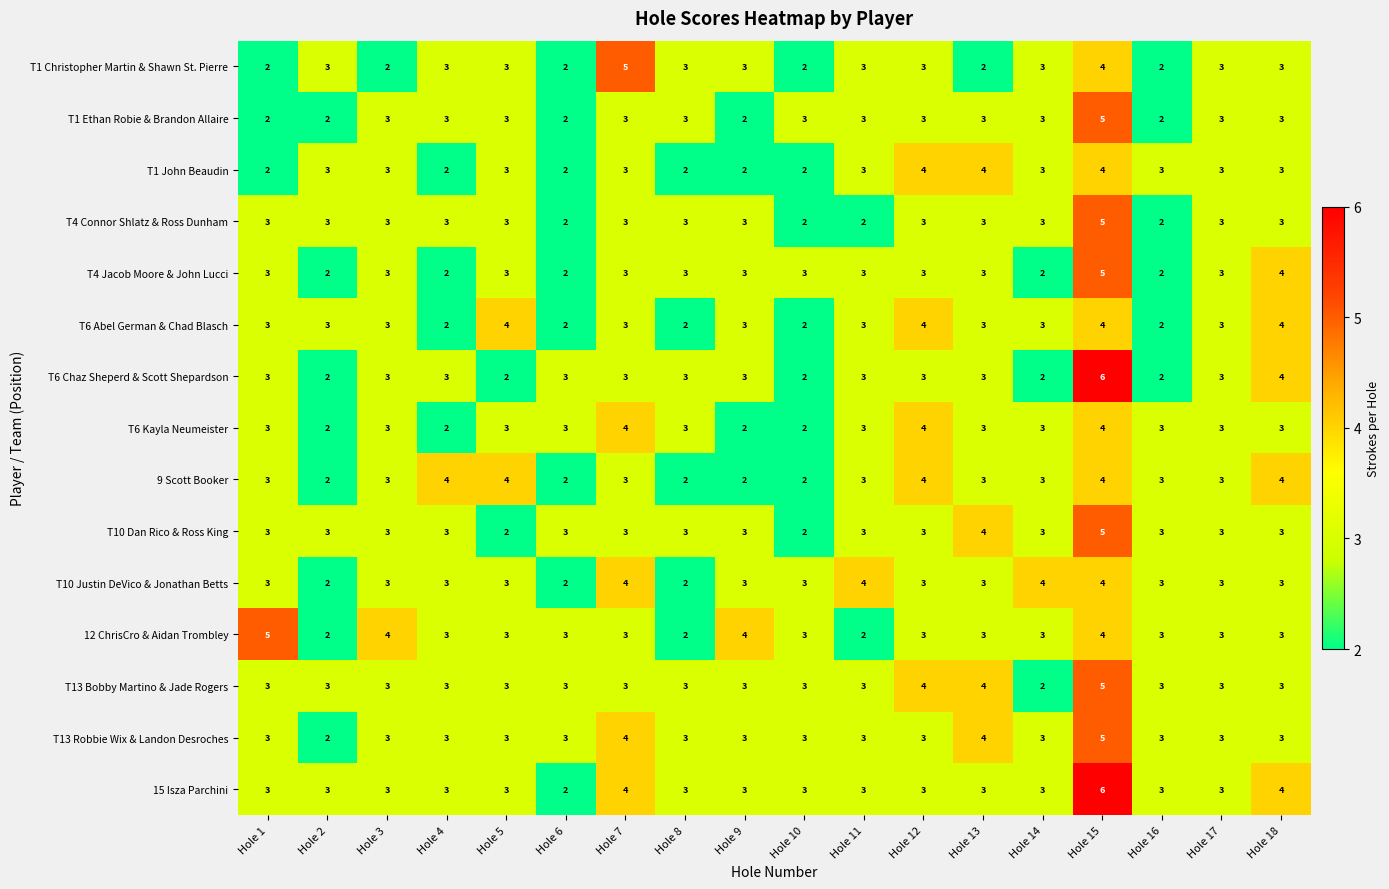

Read the T6 Chaz Sheperd & Scott Shepardson value at Hole 12.

3